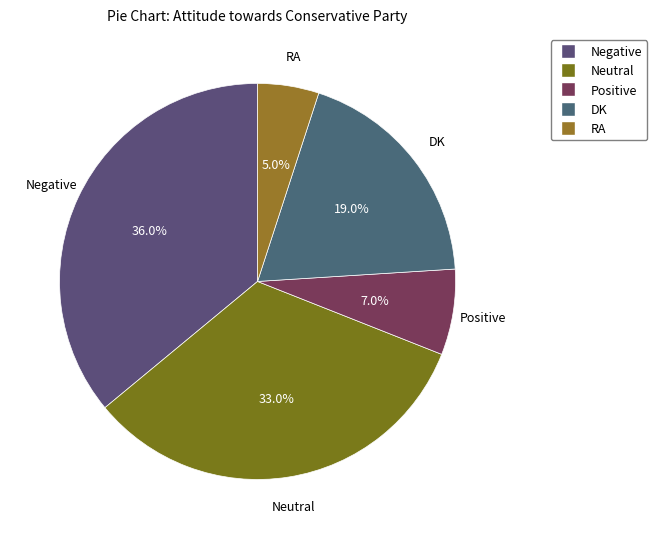

To the nearest percent, what is the average slice percentage?

20%